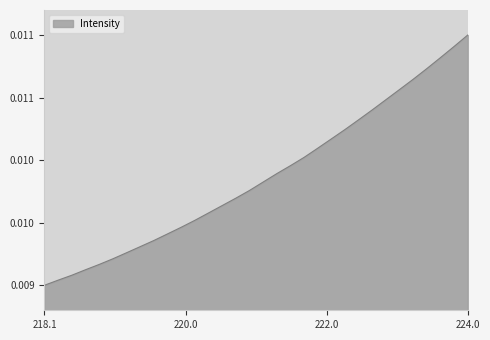

Does the chart have visible grid lines?

No